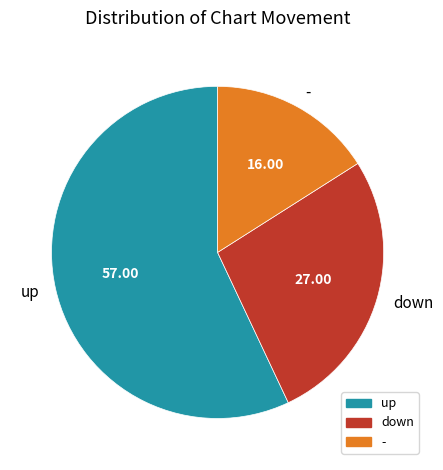

How many segments does this pie chart have?

3